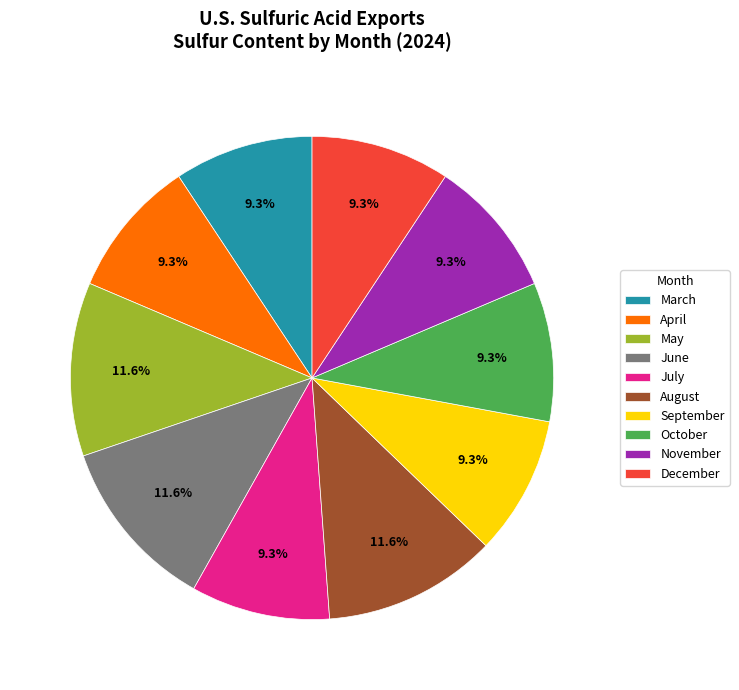

Combined, do March and August account for over 50%?

No